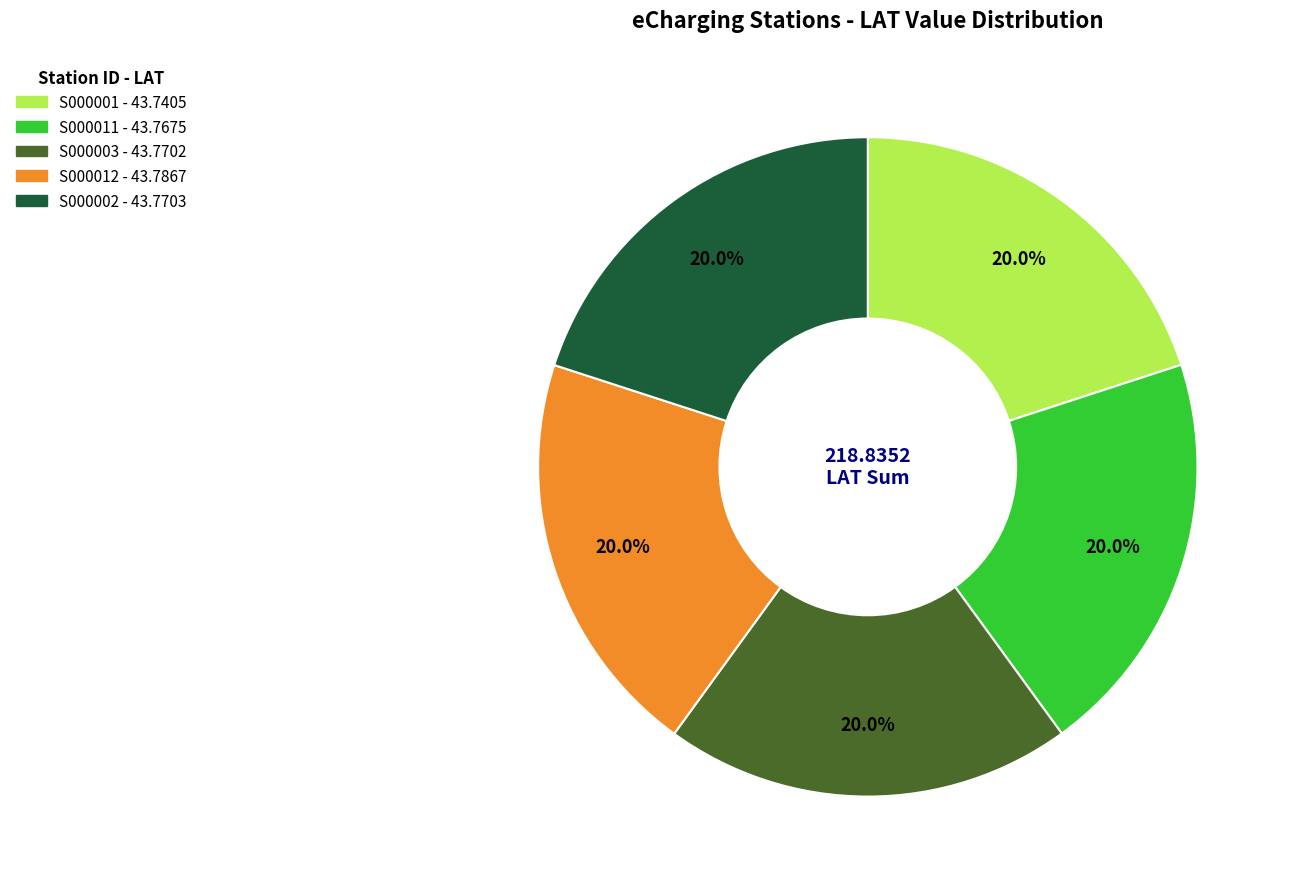

Does any single category account for the majority?

No